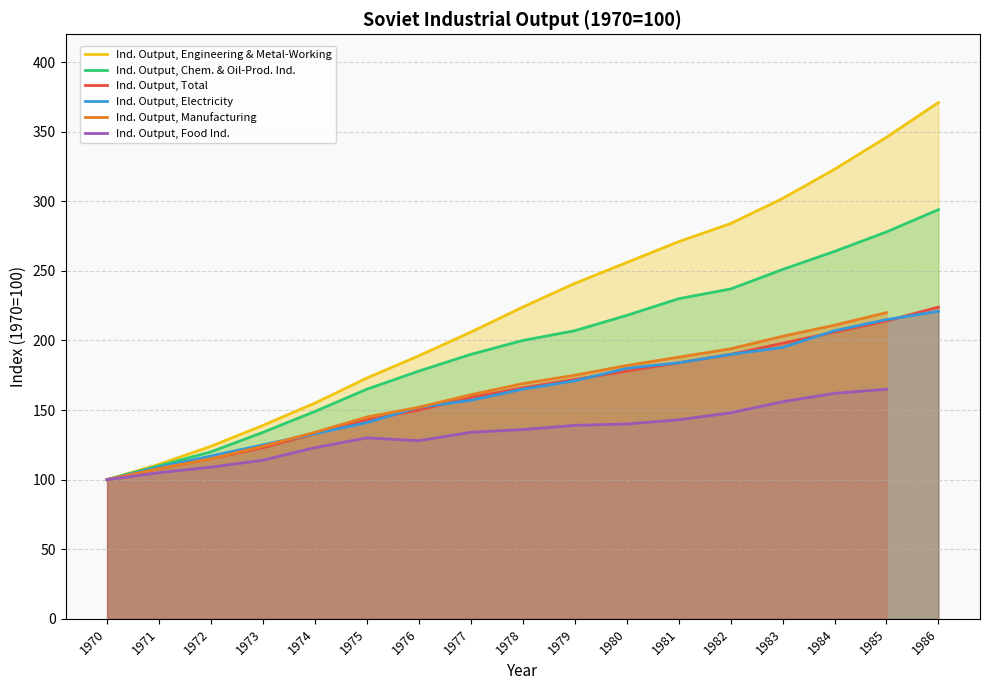

True or false: Ind. Output, Total has a value of 178 at 1980.

True